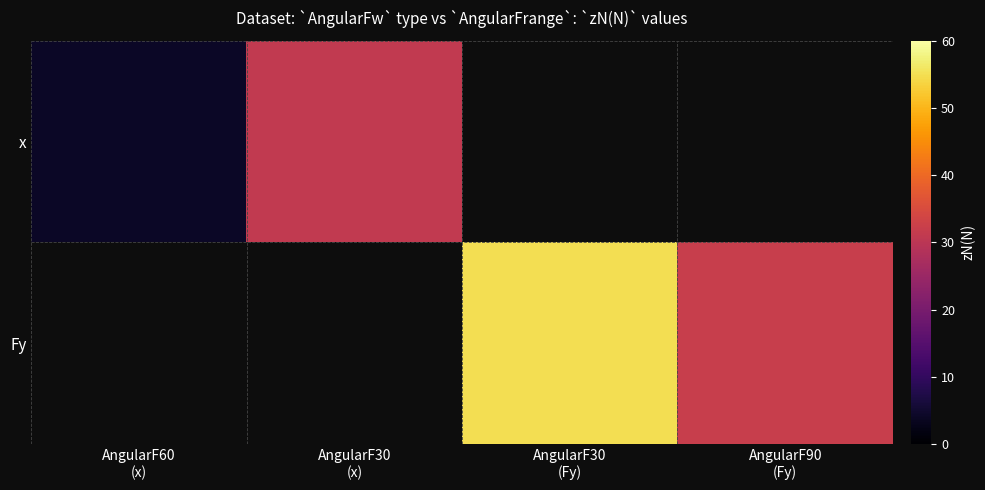

List the series in order of their peak value, highest first.

x, Fy